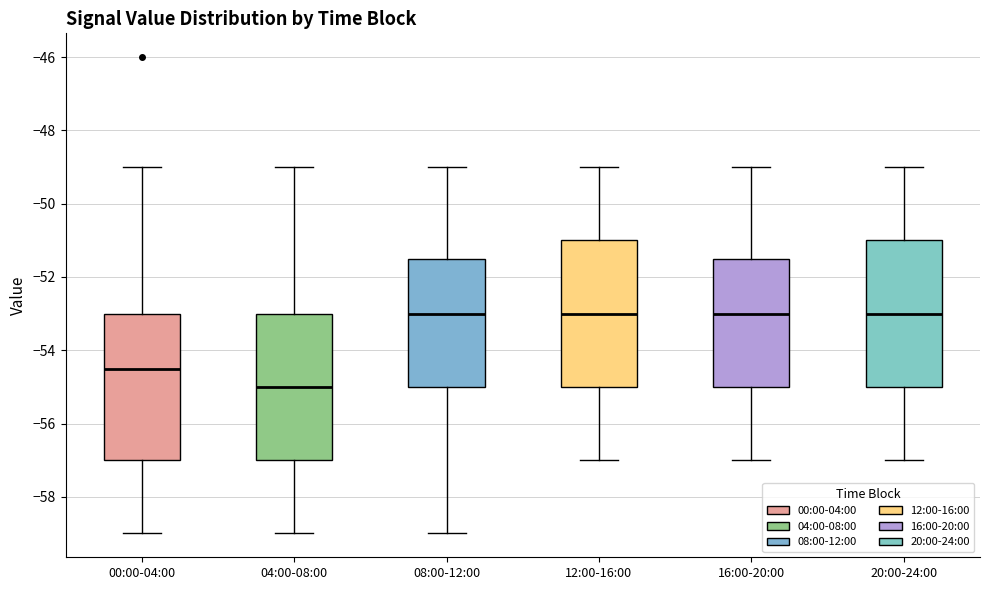

Which box has the lowest median line?

04:00-08:00